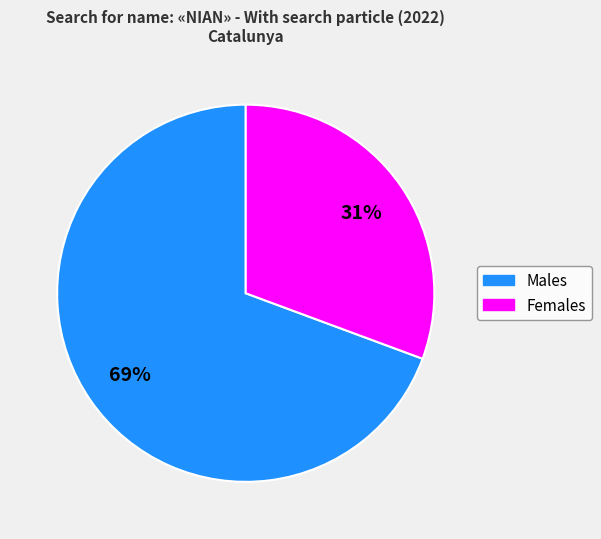

Does any single category account for the majority?

Yes